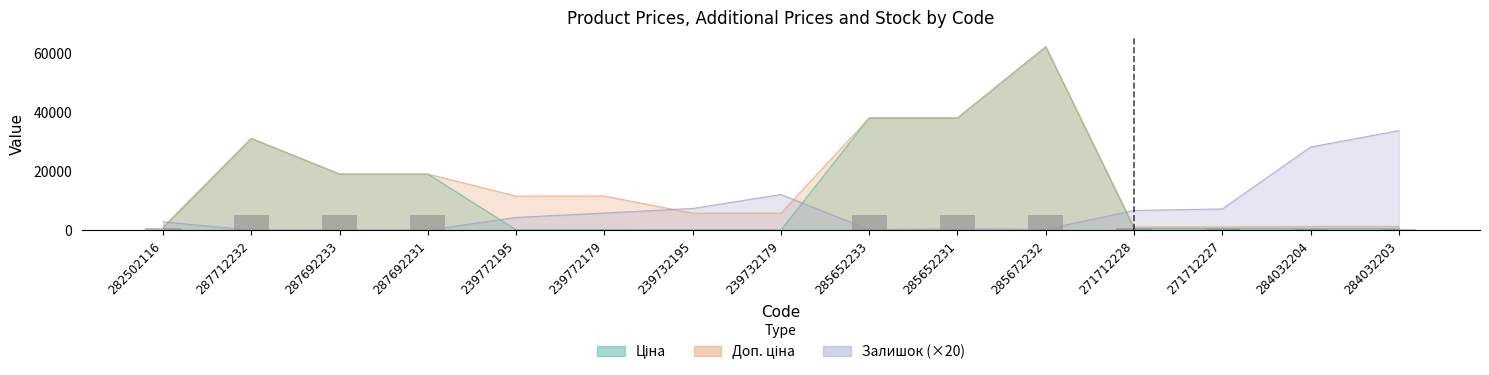

Reading left to right, list all the values displayed in this chart.

Ціна: 282502116=827.6	287712232=31058.4	287692233=19005.7	287692231=19005.7	239772195=115.4	239772179=115.4	239732195=57.7	239732179=57.7	285652233=38011.3	285652231=38011.3	285672232=62116.9	271712228=596.5	271712227=596.5	284032204=545.0	284032203=545.0
Доп. ціна: 282502116=1121.5	287712232=31058.4	287692233=19005.7	287692231=19005.7	239772195=11537.0	239772179=11537.0	239732195=5769.0	239732179=5769.0	285652233=38011.3	285652231=38011.3	285672232=62116.9	271712228=1093.7	271712227=1093.7	284032204=1249.1	284032203=1249.1
Залишок: 282502116=2800.0	287712232=0.0	287692233=0.0	287692231=0.0	239772195=4300.0	239772179=5800.0	239732195=7340.0	239732179=12060.0	285652233=200.0	285652231=420.0	285672232=300.0	271712228=6660.0	271712227=7180.0	284032204=28140.0	284032203=33700.0